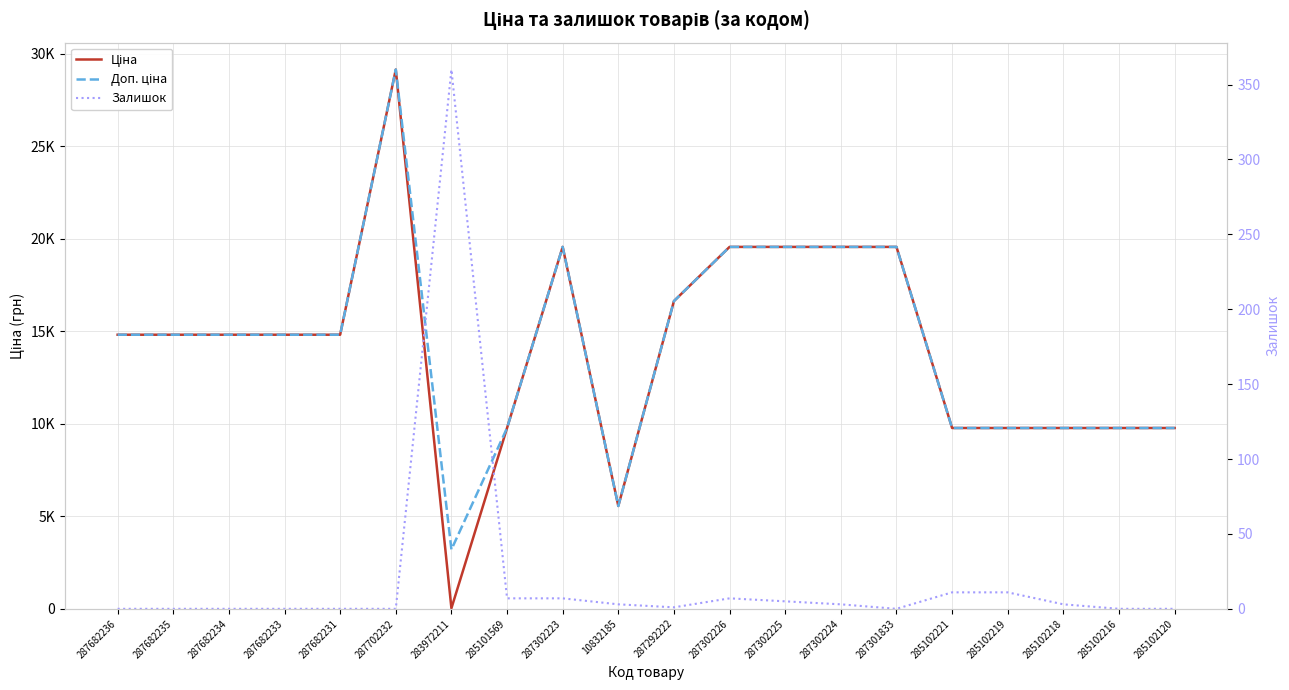

List the labels in order of Залишок value, smallest first.

287682236, 287682235, 287682234, 287682233, 287682231, 287702232, 287301833, 285102216, 285102120, 287292222, 10832185, 287302224, 285102218, 287302225, 285101569, 287302223, 287302226, 285102221, 285102219, 283972211